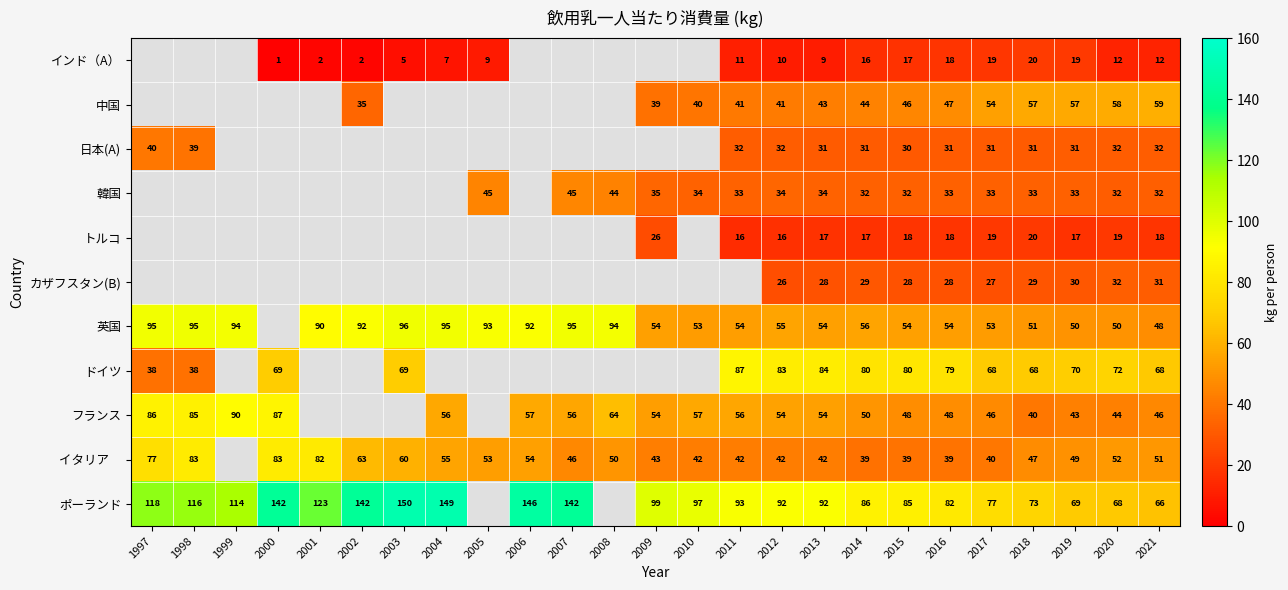

Is it true that インド（A） equals 25.5 at 2015?

False